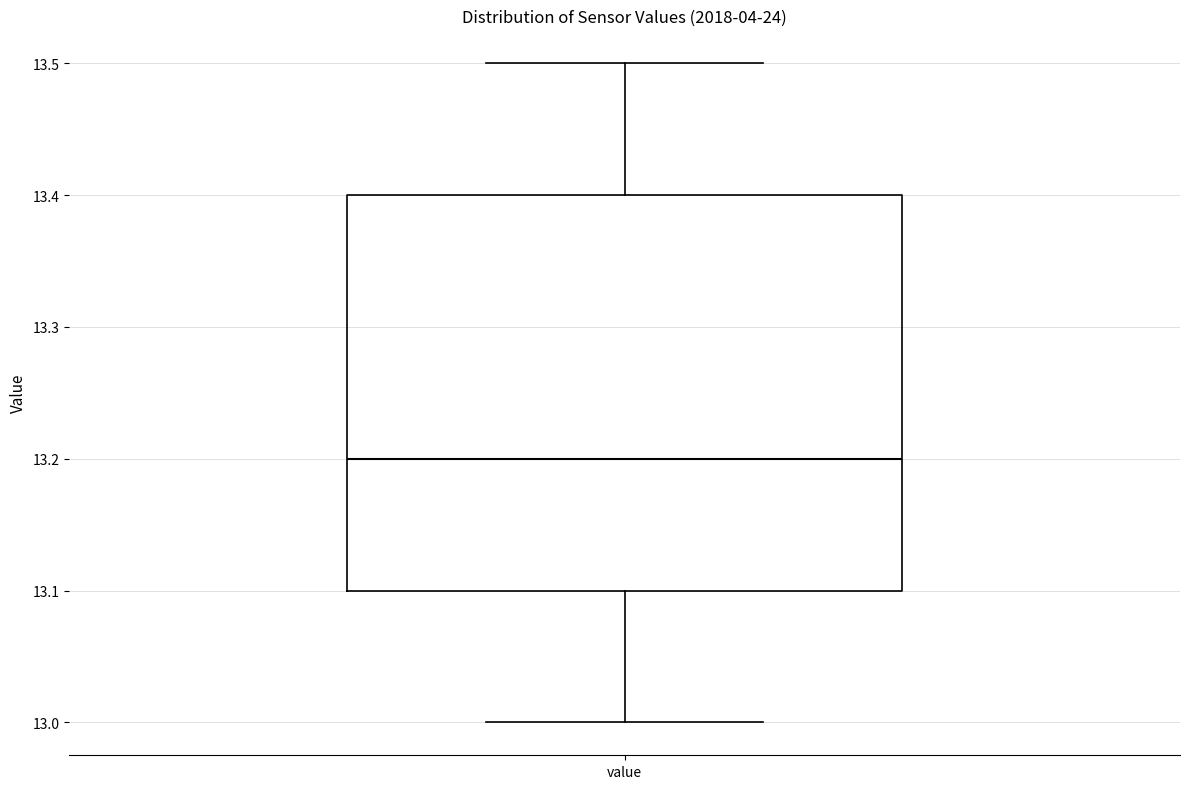

Transcribe this box plot: give where the median line is, the range the box spans, and where the two whiskers end, as read against the y-axis. The values are not printed on the chart, so give them approximately, as read against the axis.

median 13.2, box 13.1 to 13.4, whiskers 13.0 to 13.5